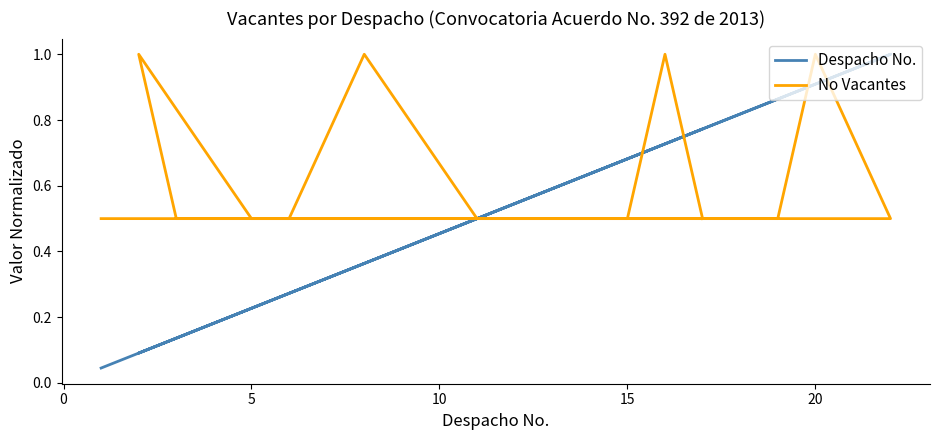

Between 10 and 20, which series saw the biggest shift?

Despacho No.